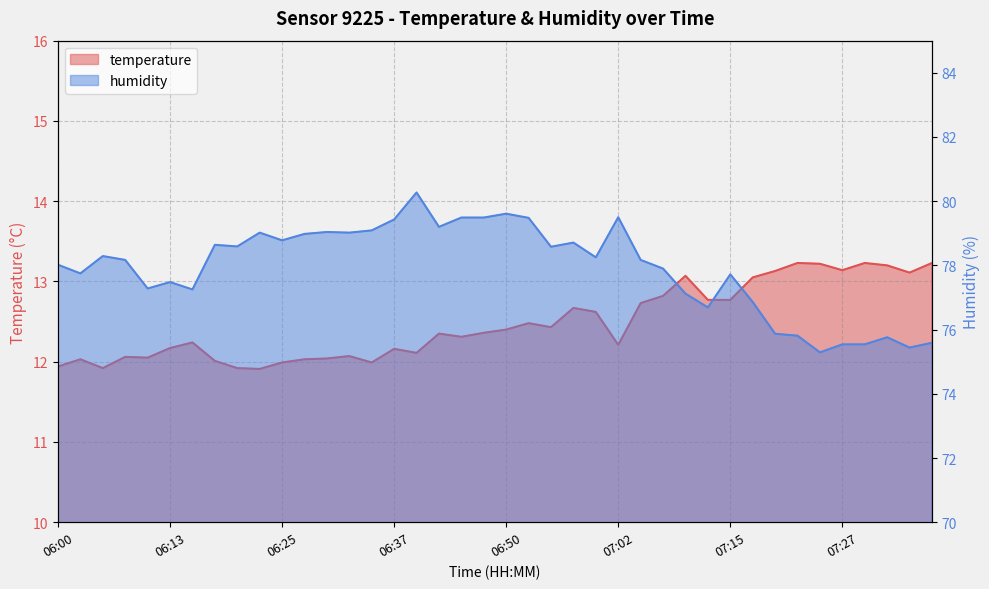

List the series in order of their overall mean, lowest first.

temperature, humidity